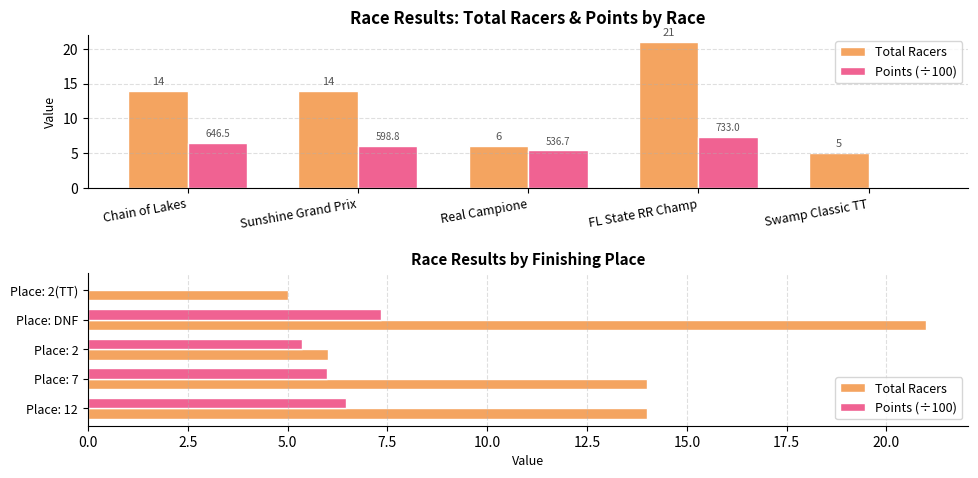

Where does the Total Racers series first go above 14?

Place: DNF